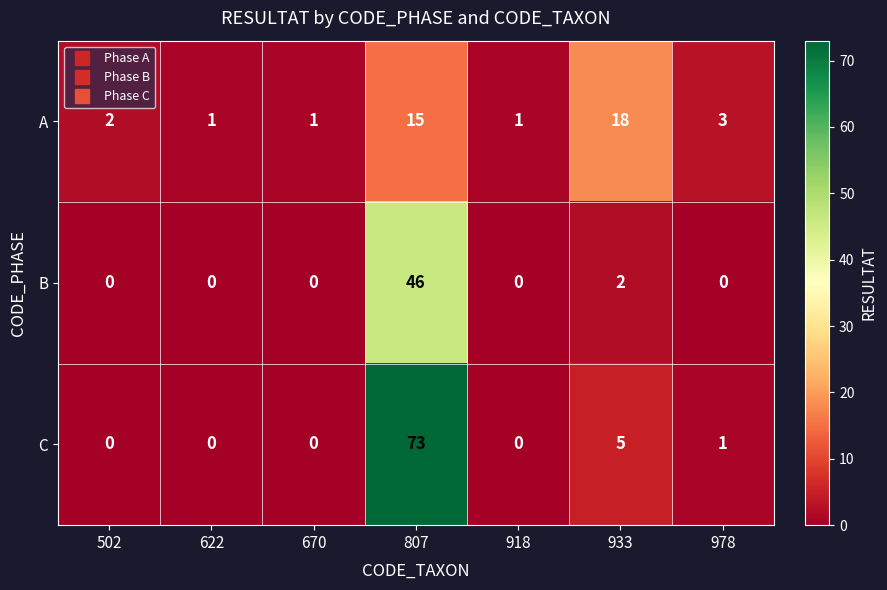

Rank the series at 807 from highest to lowest value.

C, B, A